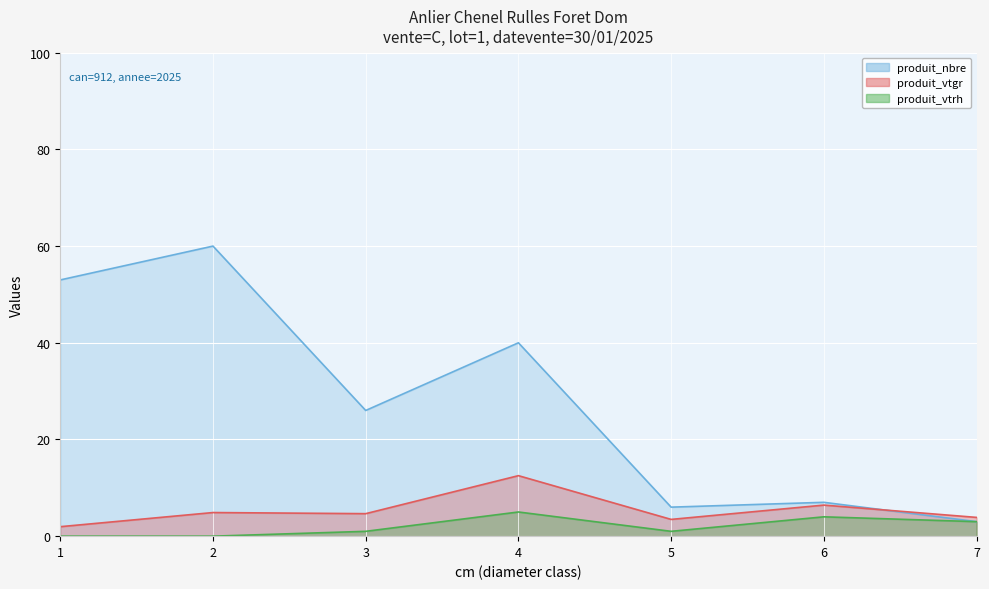

What is the difference between the maximum and minimum values in the produit_vtgr series?

10.6